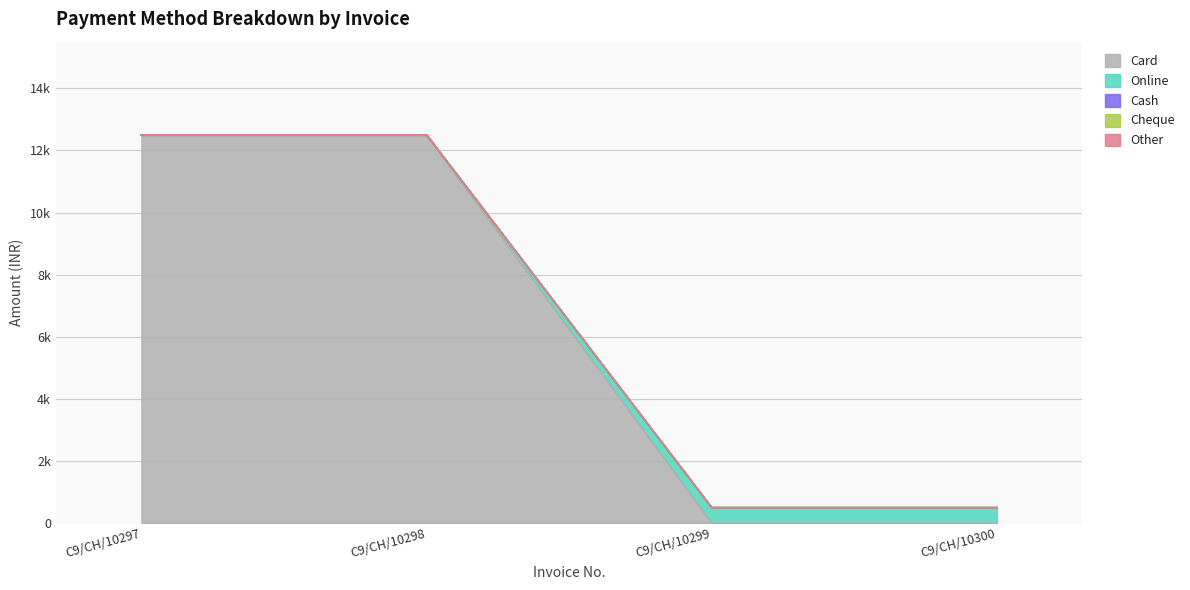

Read the Card value at C9/CH/10298.

12500